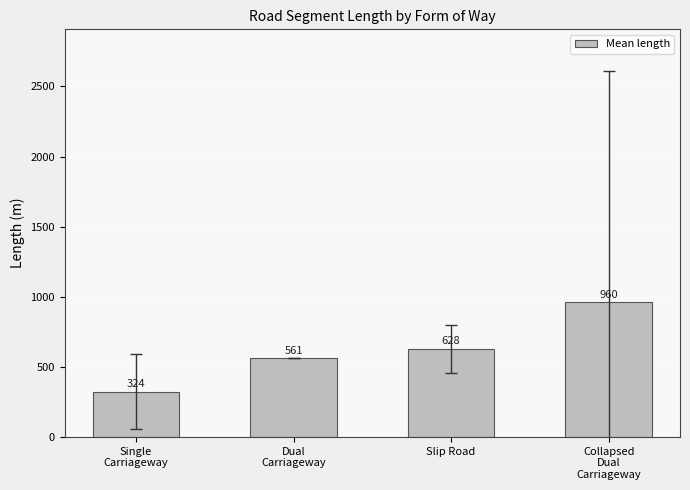

Where is the data nearest to the value 641?

Slip Road